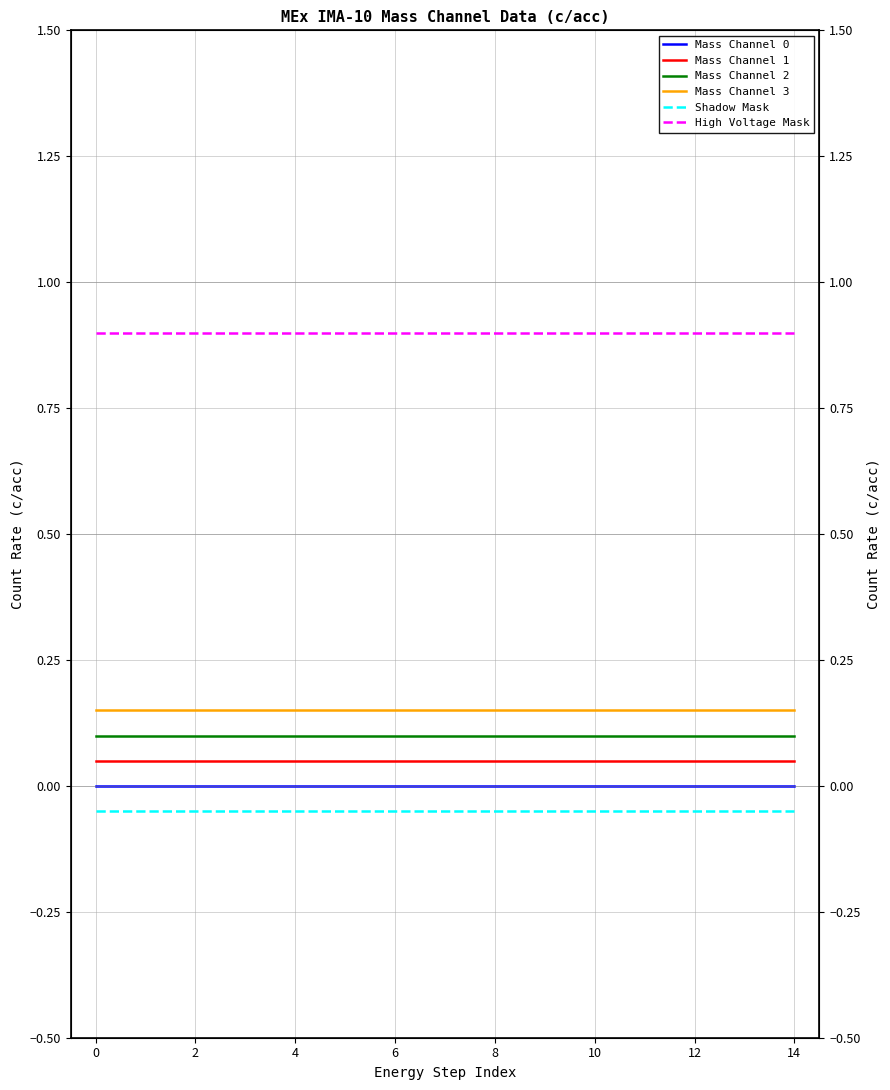

What is the spread (max minus min) of values at 14?

1.0